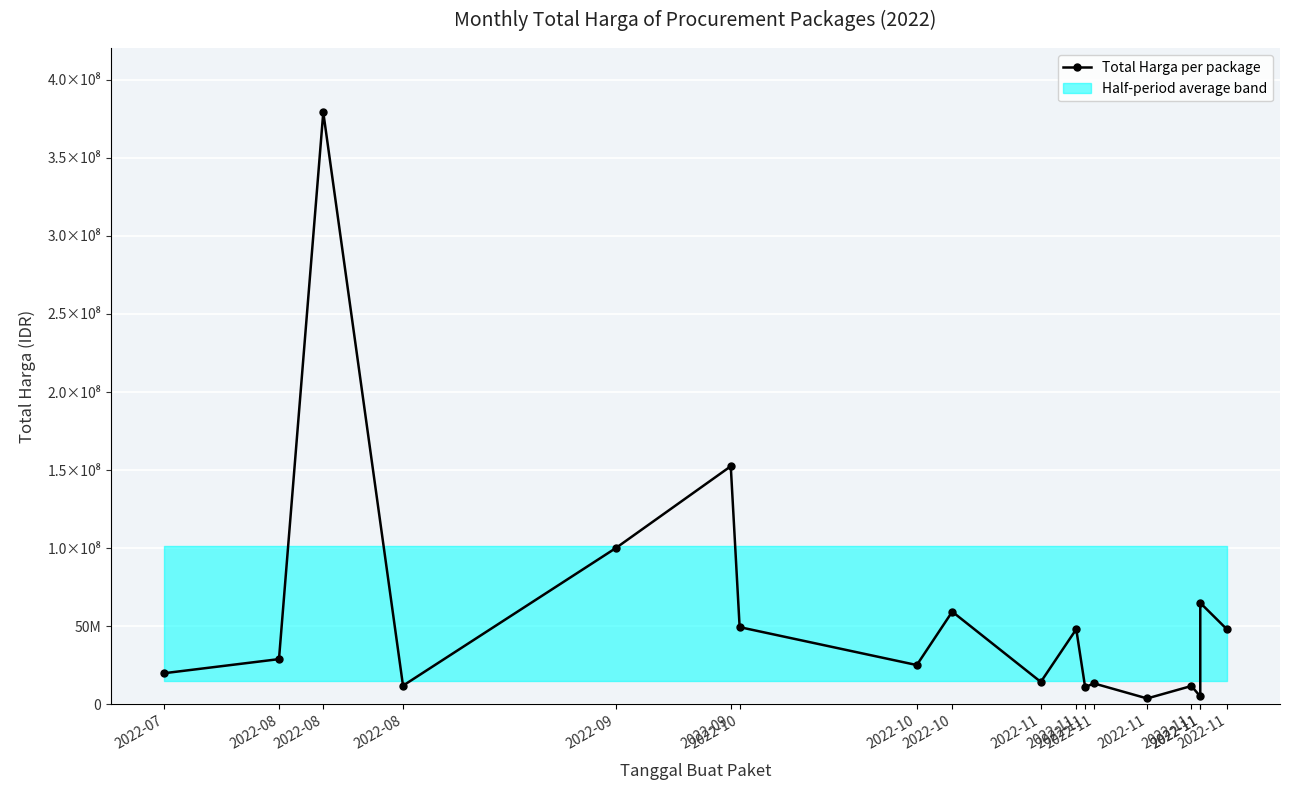

What is the greatest value displayed?

379075000